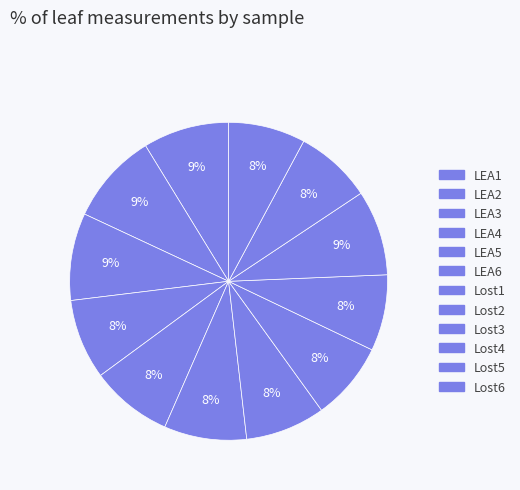

Count the number of slices in the pie.

12